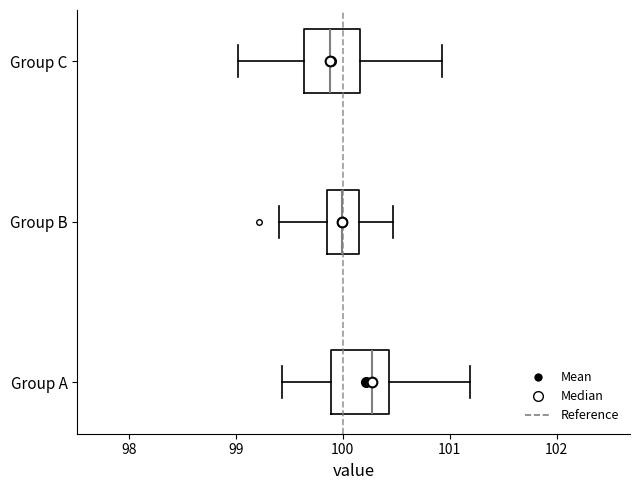

Reading bottom to top, transcribe this box plot: for each box, give where its median line is, the range the box spans, and where its two whiskers end, as read against the x-axis. The values are not printed on the chart, so give them approximately, as read against the axis.

Group A: median 100.3, box 99.9 to 100.4, whiskers 99.4 to 101.2
Group B: median 100.0, box 99.8 to 100.2, whiskers 99.4 to 100.5
Group C: median 99.9, box 99.6 to 100.2, whiskers 99.0 to 100.9